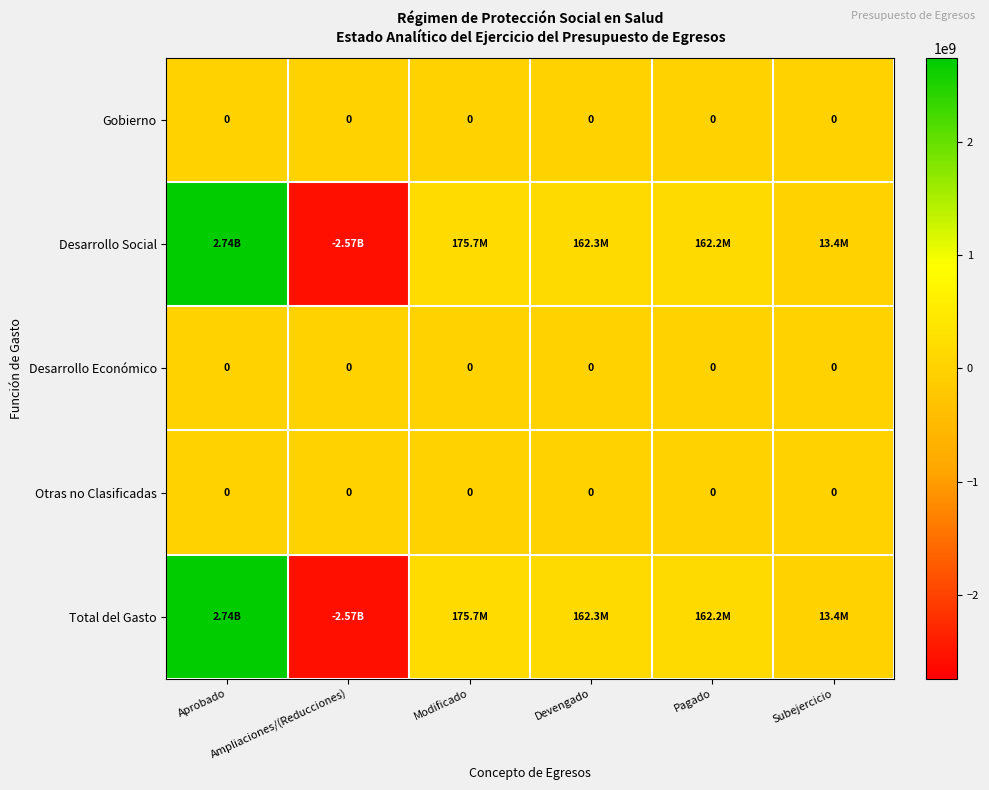

Between Ampliaciones/(Reducciones) and Subejercicio, which series saw the biggest shift?

Desarrollo Social